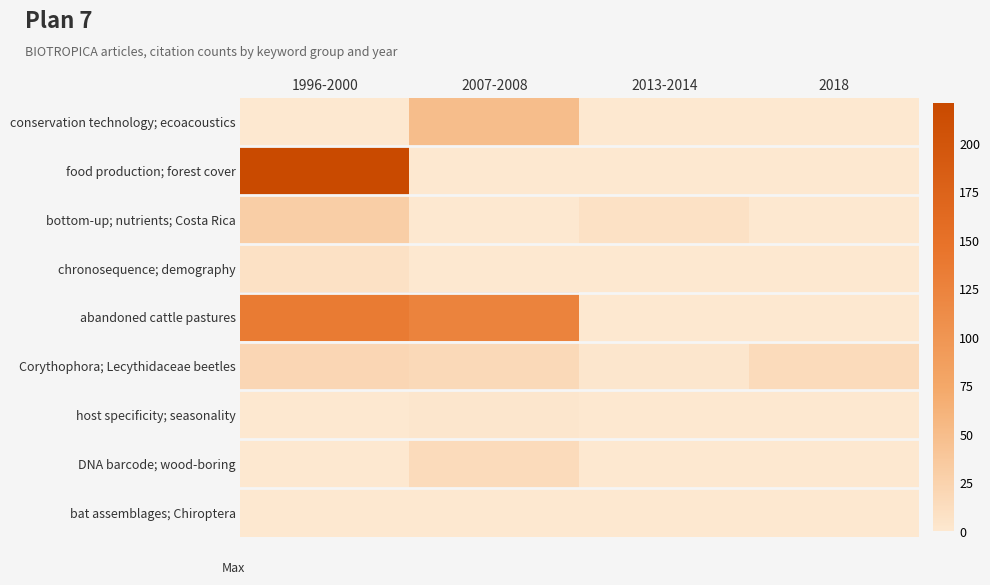

Reading left to right, what are all the values shown in this chart?

conservation technology; ecoacoustics: 1996-2000=0	2007-2008=50	2013-2014=0	2018=0
food production; forest cover: 1996-2000=221	2007-2008=0	2013-2014=0	2018=0
bottom-up; nutrients; Costa Rica: 1996-2000=31	2007-2008=0	2013-2014=8	2018=0
chronosequence; demography: 1996-2000=8	2007-2008=0	2013-2014=0	2018=0
abandoned cattle pastures: 1996-2000=136	2007-2008=125	2013-2014=0	2018=0
Corythophora; Lecythidaceae beetles: 1996-2000=20	2007-2008=18	2013-2014=2	2018=15
host specificity; seasonality: 1996-2000=0	2007-2008=2	2013-2014=0	2018=0
DNA barcode; wood-boring: 1996-2000=0	2007-2008=15	2013-2014=0	2018=0
bat assemblages; Chiroptera: 1996-2000=0	2007-2008=0	2013-2014=0	2018=0